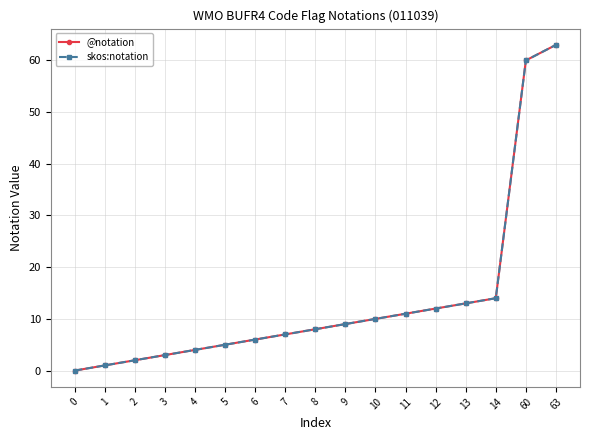

Is this an area chart (filled region under the line)?

No